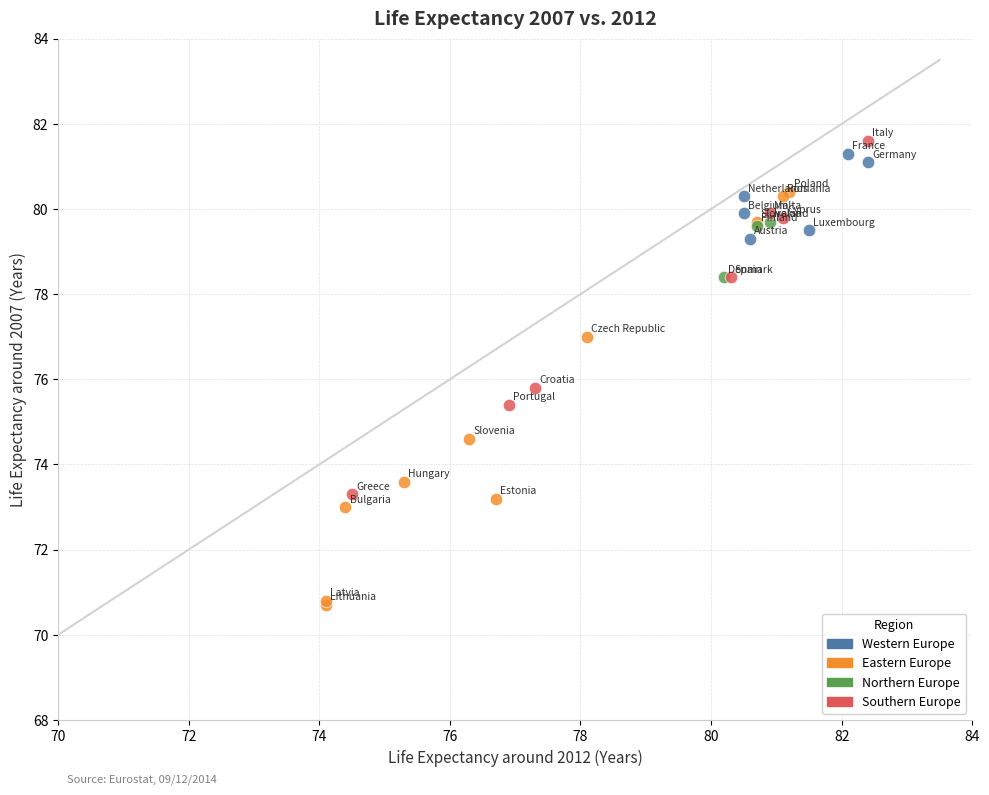

Which series reaches the minimum Y coordinate?

Eastern Europe